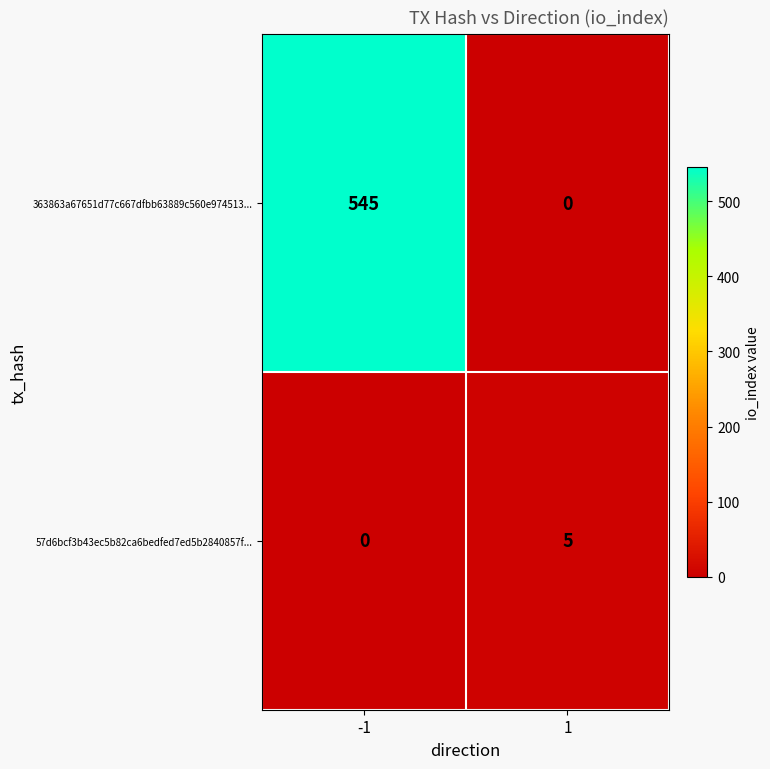

What value does the 57d6bcf3b43ec5b82ca6bedfed7ed5b2840857f... series have at 1?

5